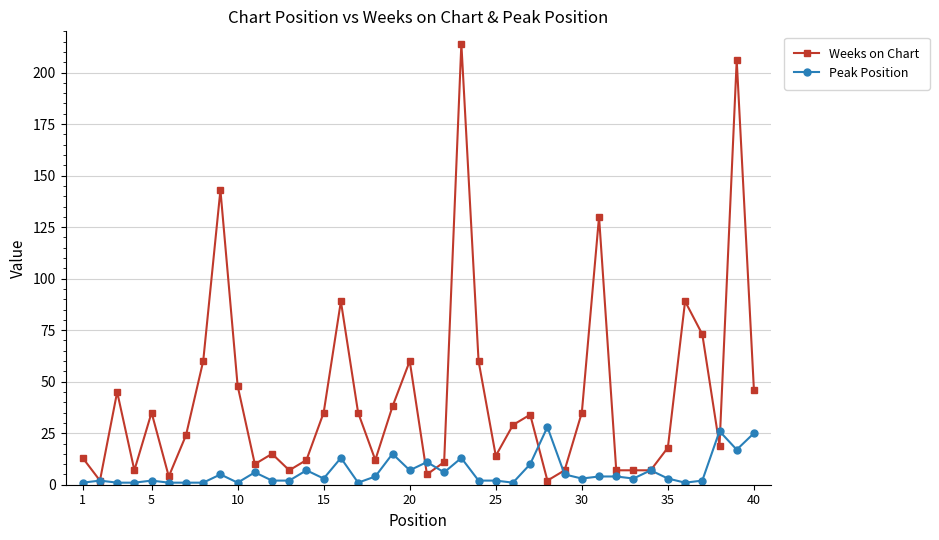

What is the smallest value displayed?

1